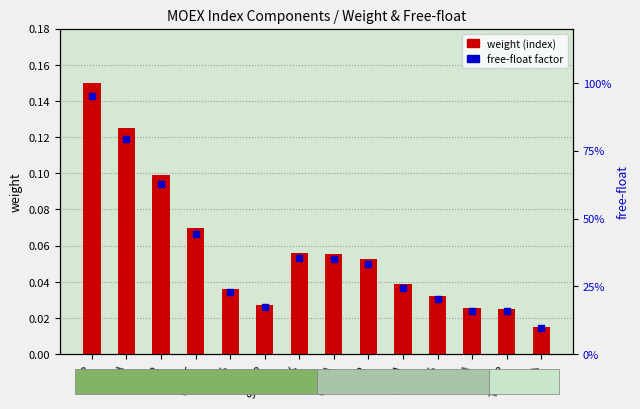

Is the value of weight (index) at SNGSP greater than the value of free-float factor at GAZP?

No